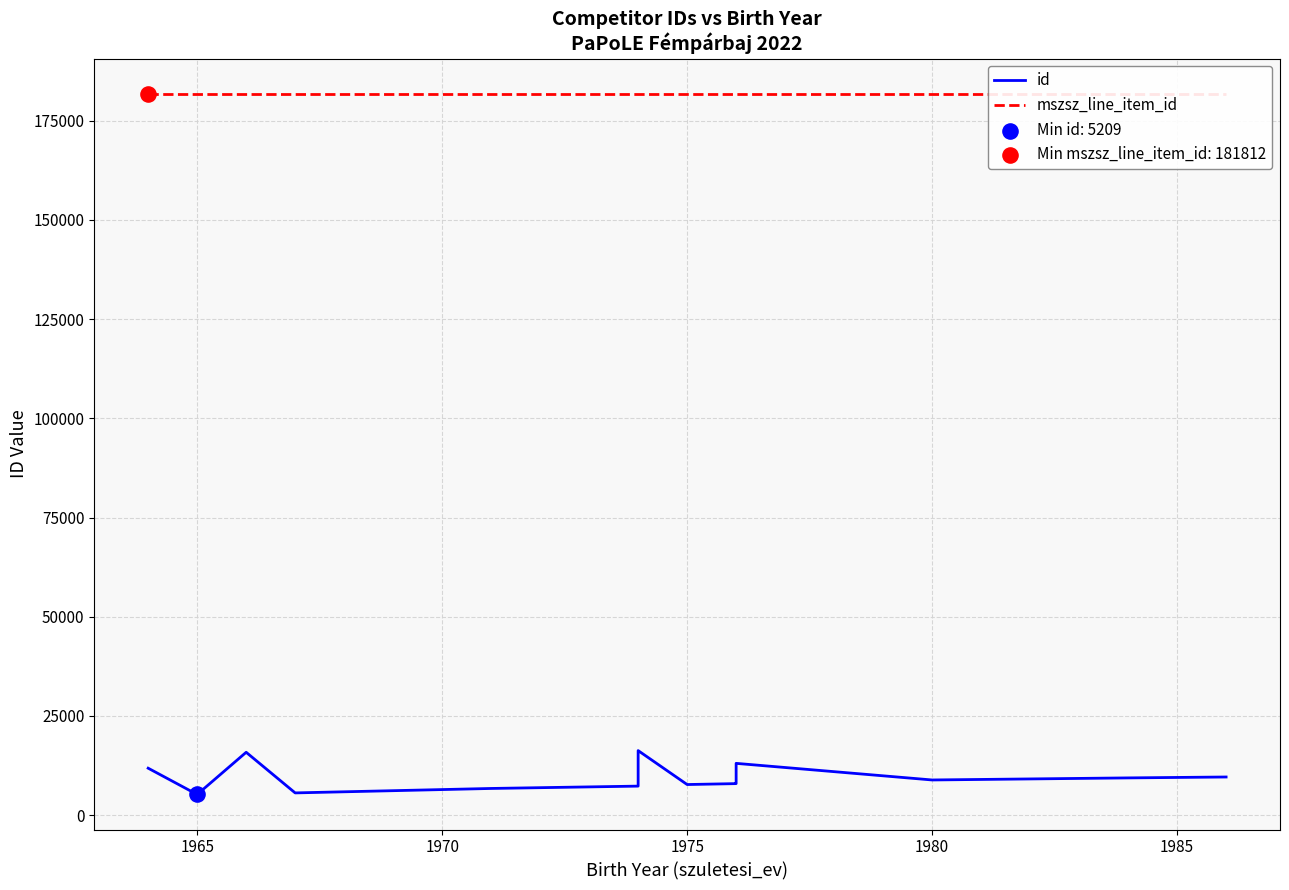

Which series has the largest total across all categories?

mszsz_line_item_id